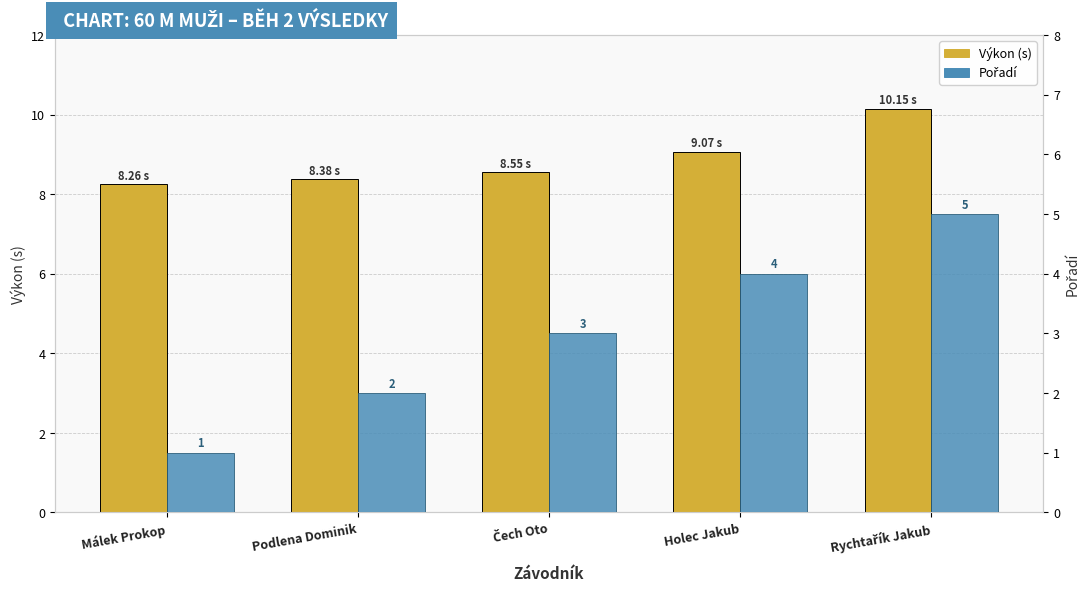

Is the value of Pořadí at Málek Prokop greater than the value of Výkon (s) at Málek Prokop?

No